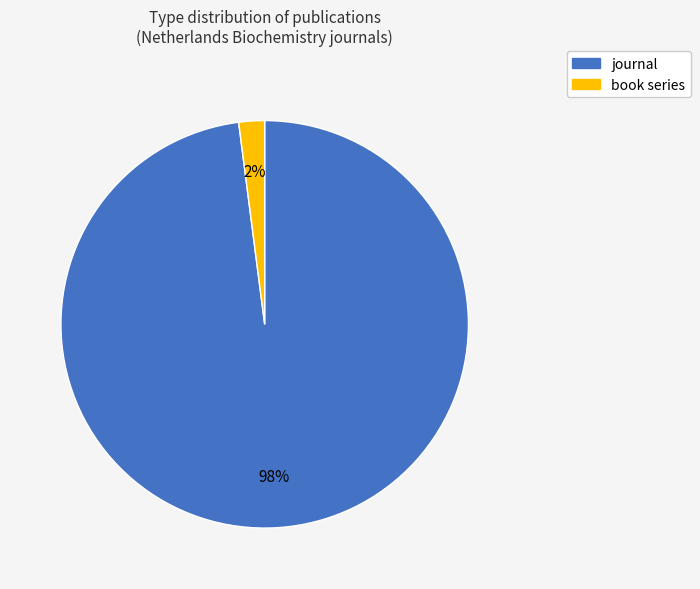

Does any single category account for the majority?

Yes